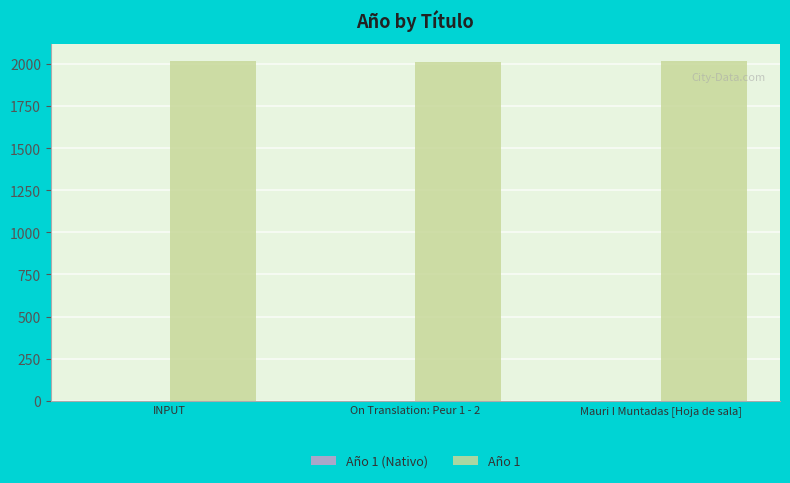

The value of Año 1 at INPUT is 751. True or false?

False